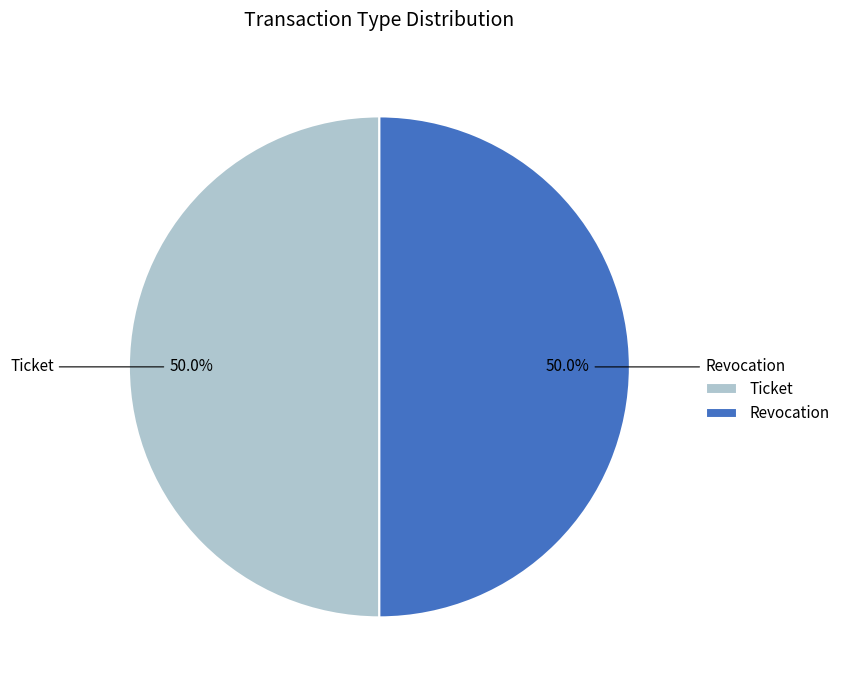

Approximately how many times larger is the value at Ticket compared to Revocation?

1.0